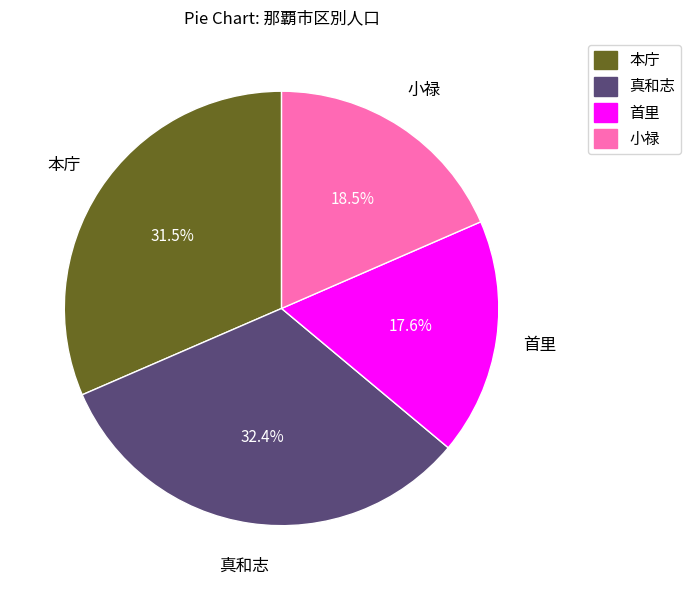

Which has a higher value, 本庁 or 真和志?

真和志